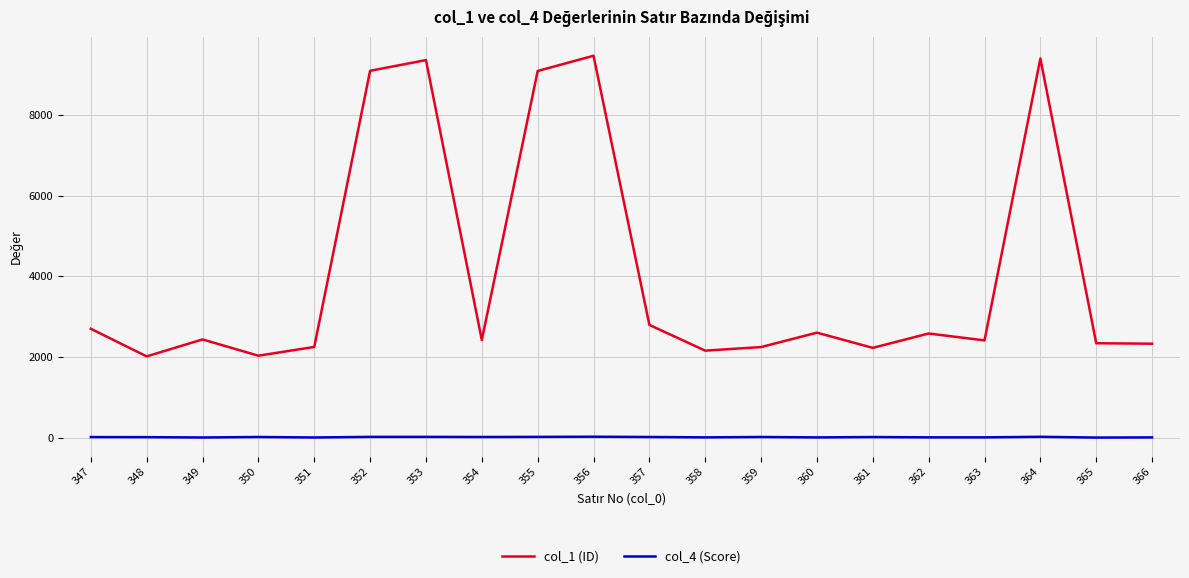

What is the difference between the col_4 (Score) values at 365 and 347?

12